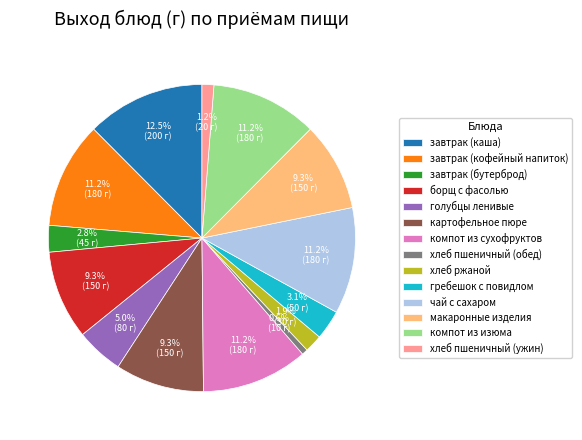

To the nearest percent, what percentage of the pie is хлеб ржаной?

2%